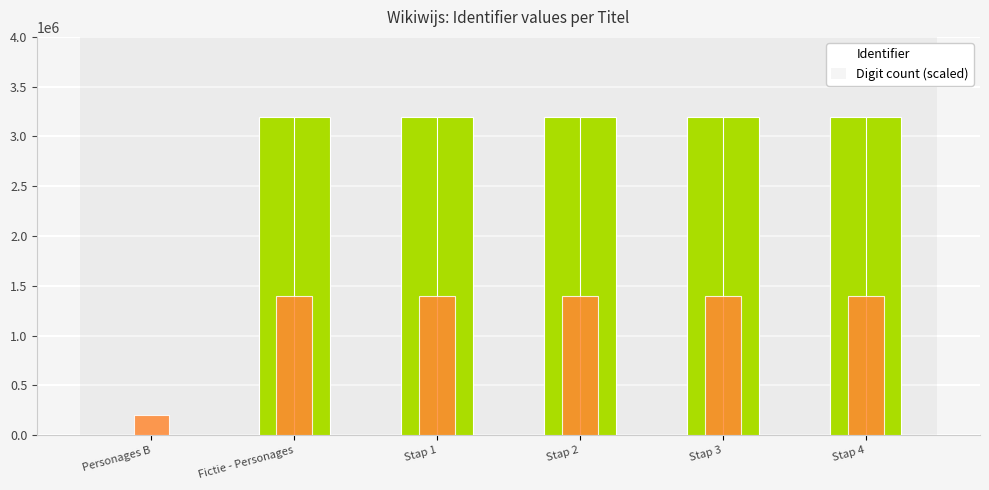

Between Stap 2 and Stap 4, which is larger?

Stap 4